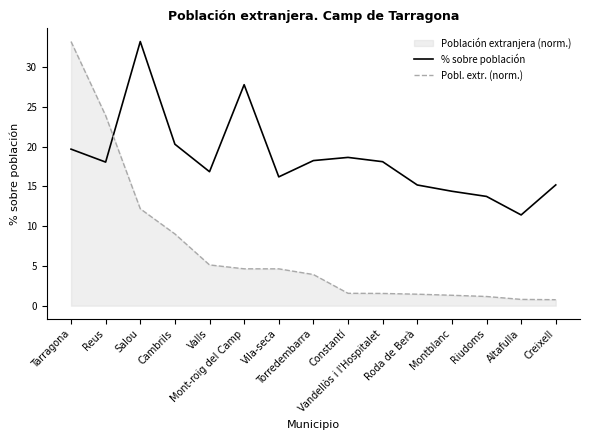

Which category has the lowest value in the % sobre población series?

Altafulla